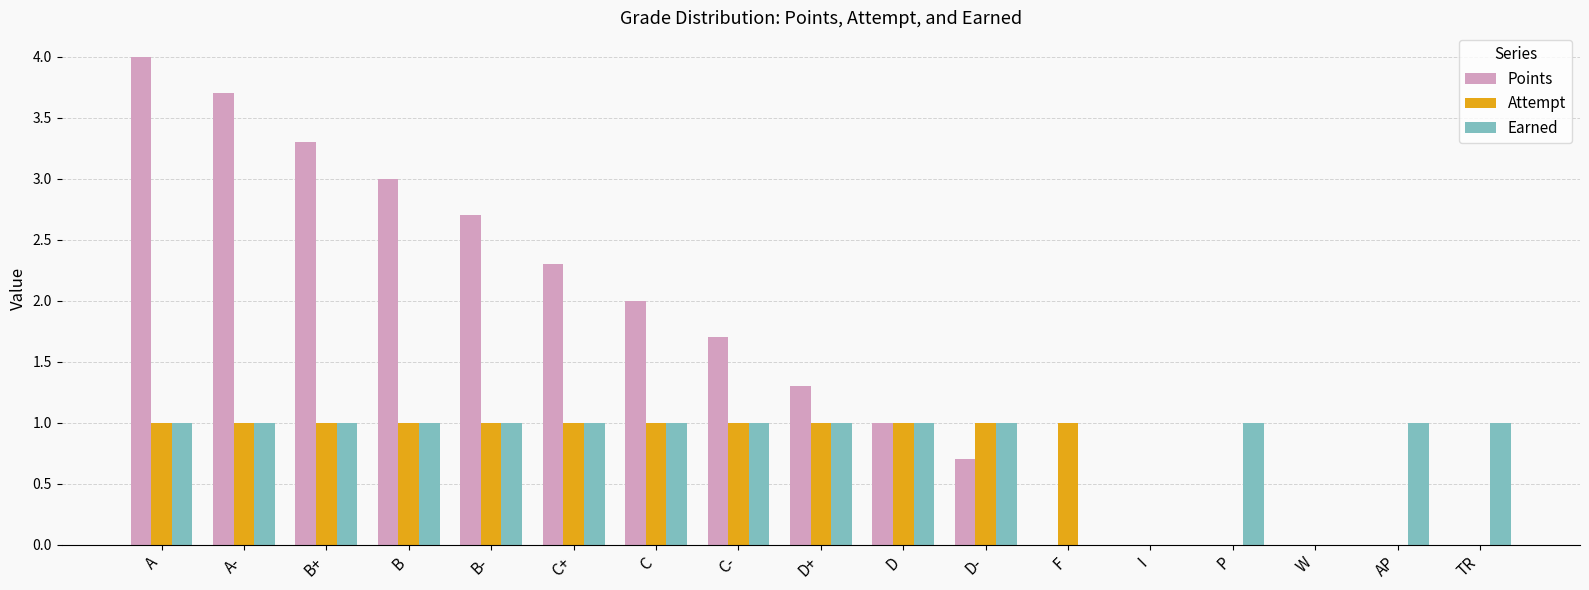

What is the sum of the Earned values at D- and W?

1.0